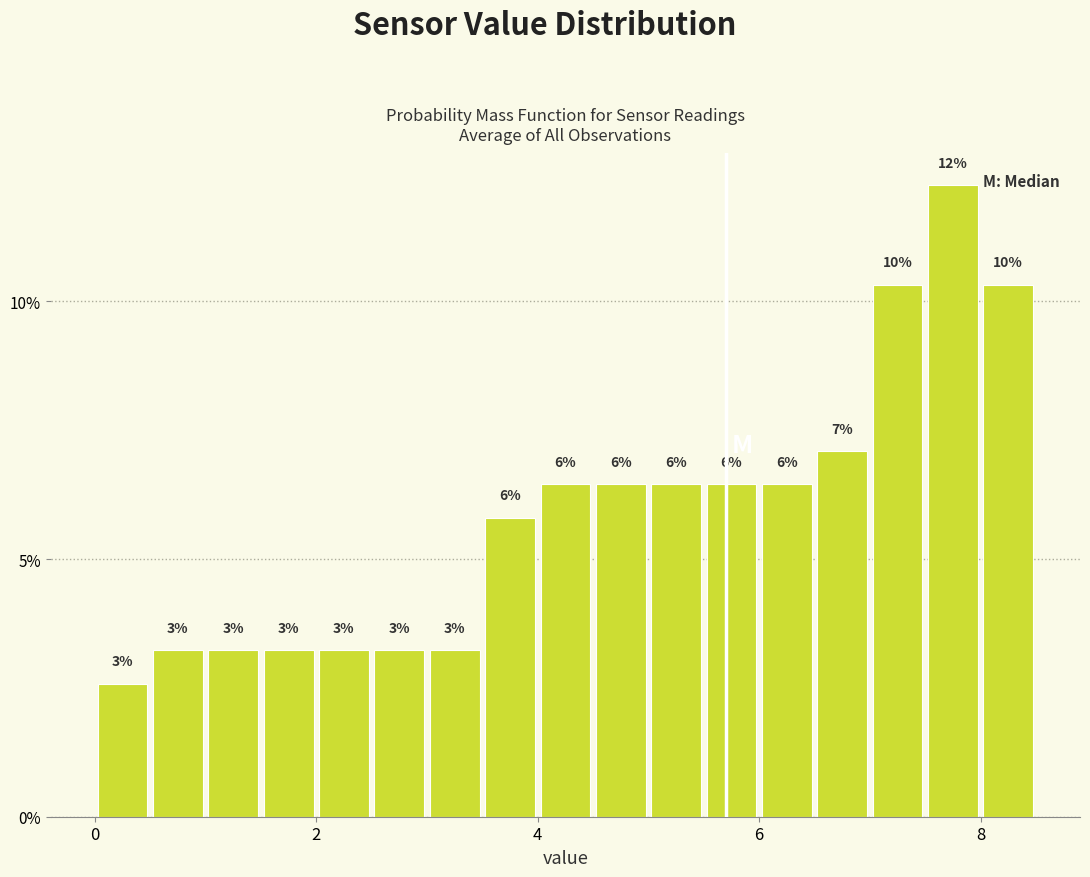

Around what value on the x-axis is the tallest bar? Give the approximate position of its centre, as read against the axis.

7.8